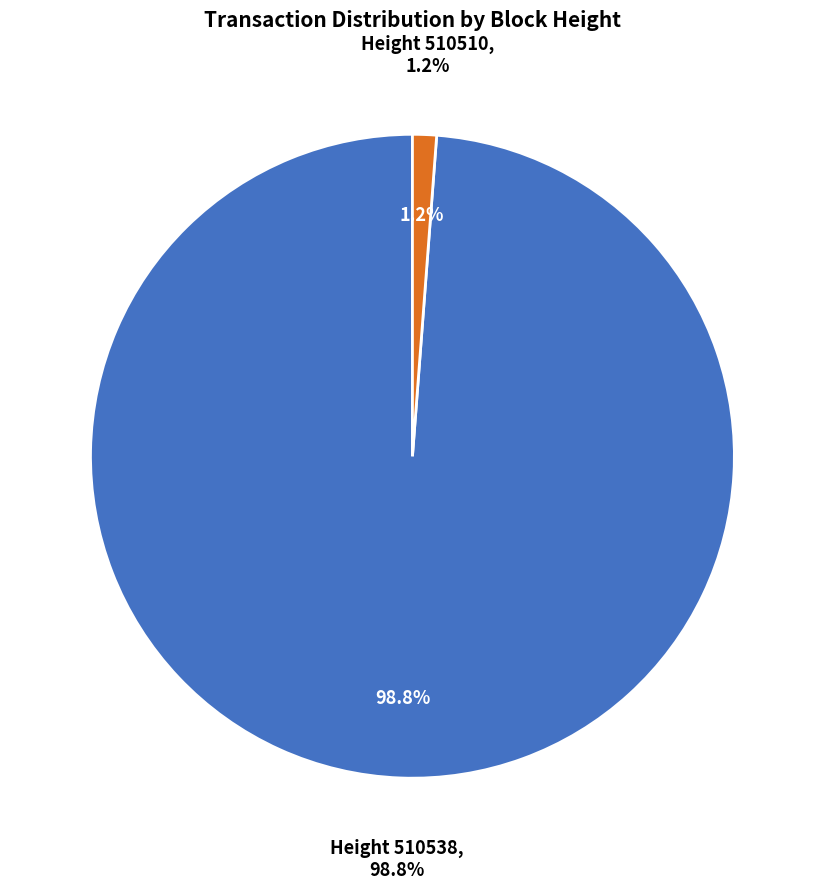

To the nearest percent, what portion does 510538 represent?

99%